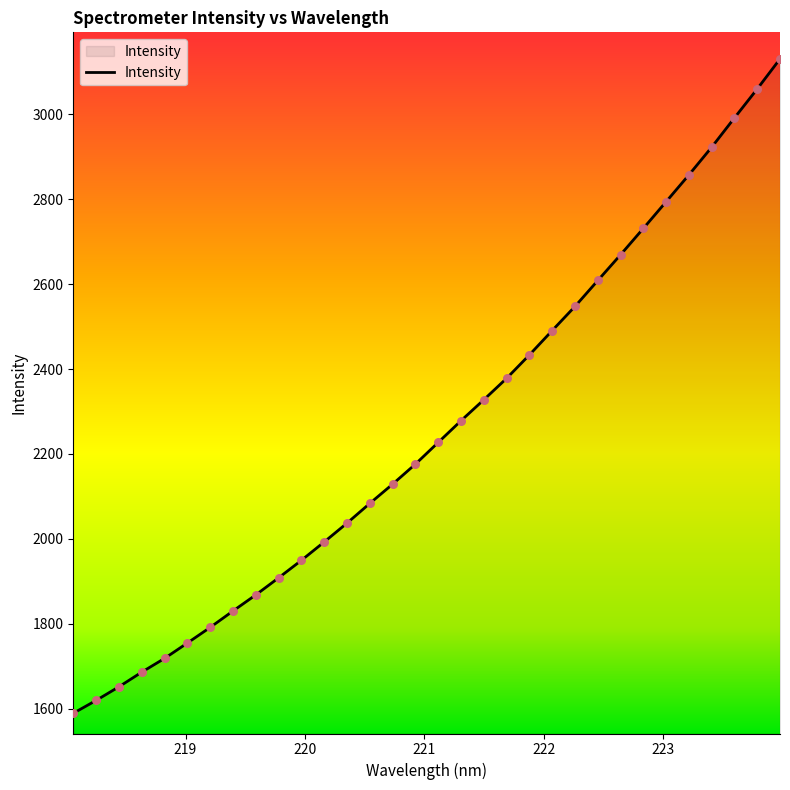

What is the minimum value shown in the chart?

1588.9